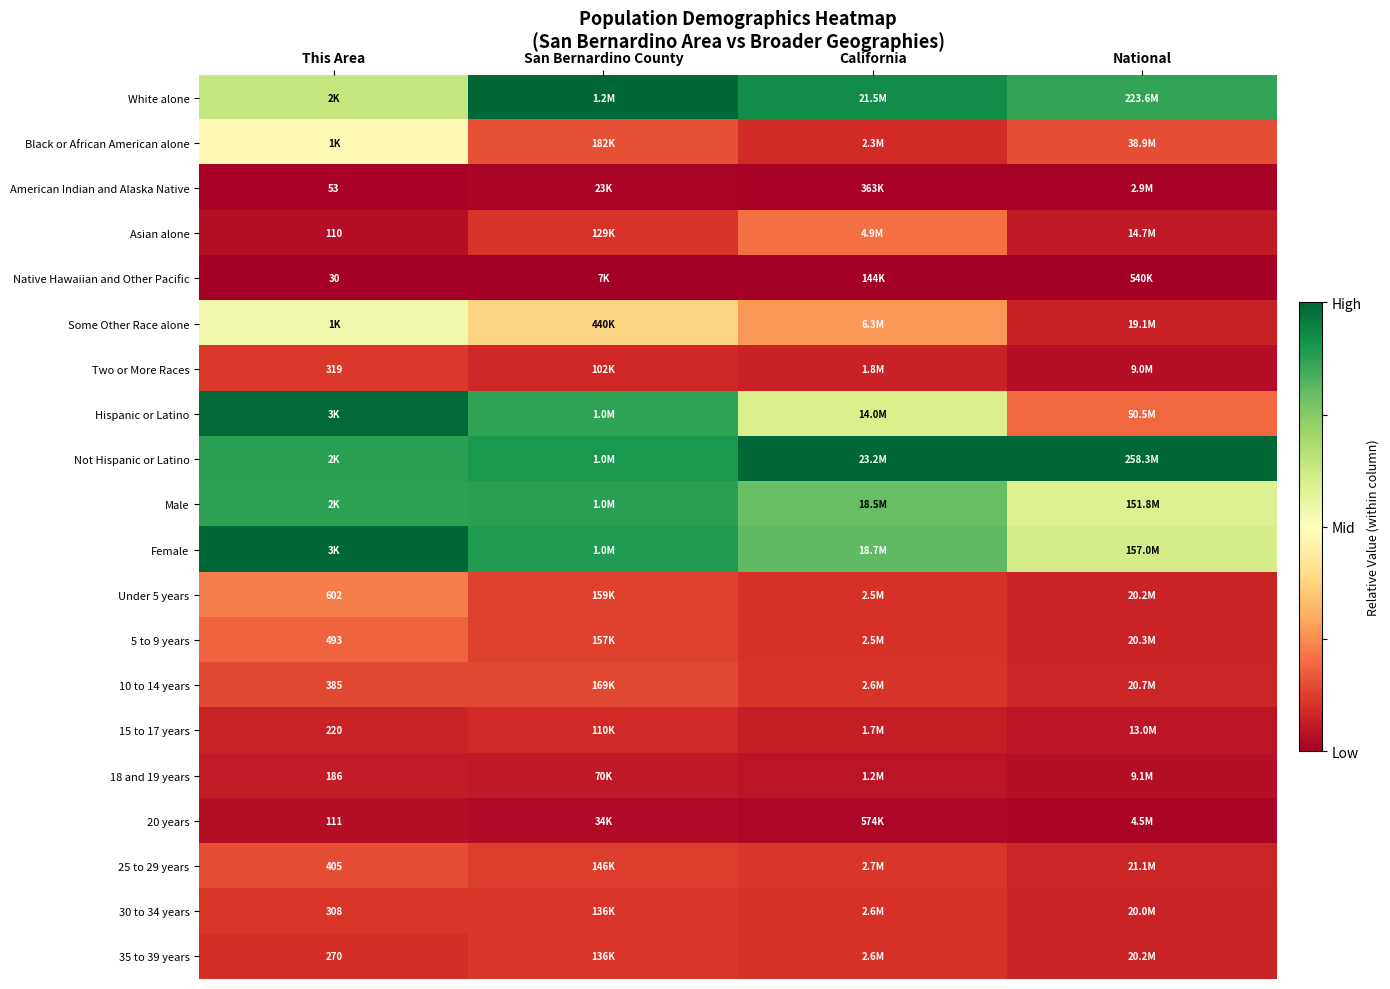

At This Area, list the series in order from largest to smallest.

Female, Hispanic or Latino, Not Hispanic or Latino, Male, White alone, Some Other Race alone, Black or African American alone, Under 5 years, 5 to 9 years, 25 to 29 years, 10 to 14 years, Two or More Races, 30 to 34 years, 35 to 39 years, 15 to 17 years, 18 and 19 years, 20 years, Asian alone, American Indian and Alaska Native, Native Hawaiian and Other Pacific